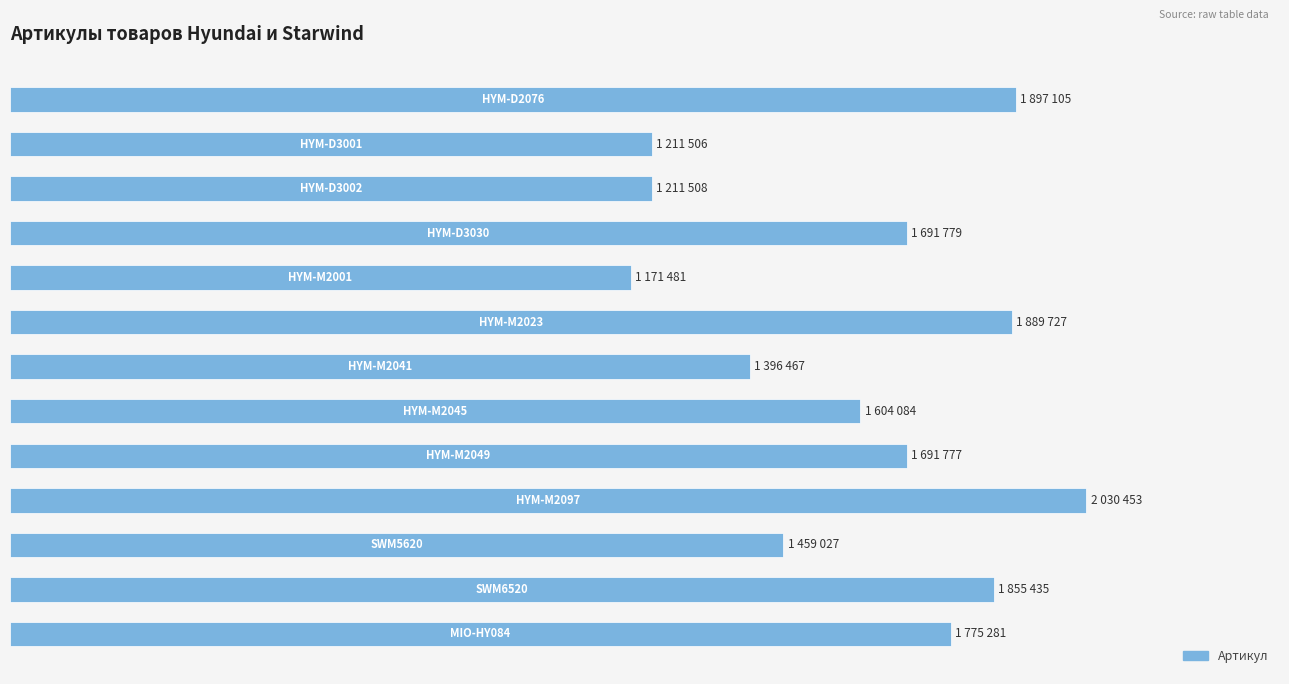

What is the difference between the second highest and minimum values?

725624